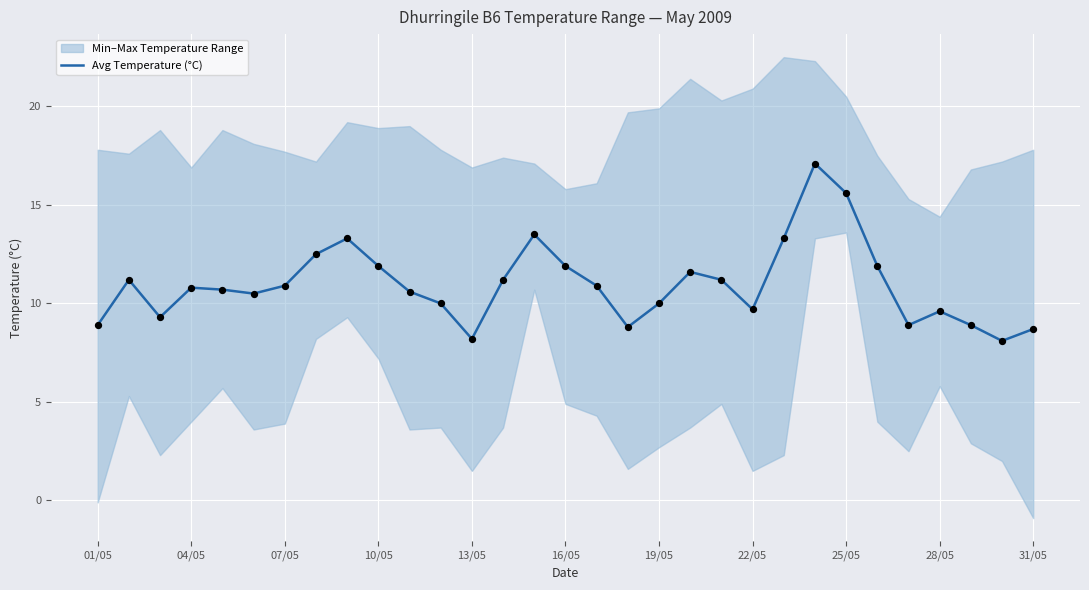

What is the minimum value for Avg Temperature (°C)?

8.1